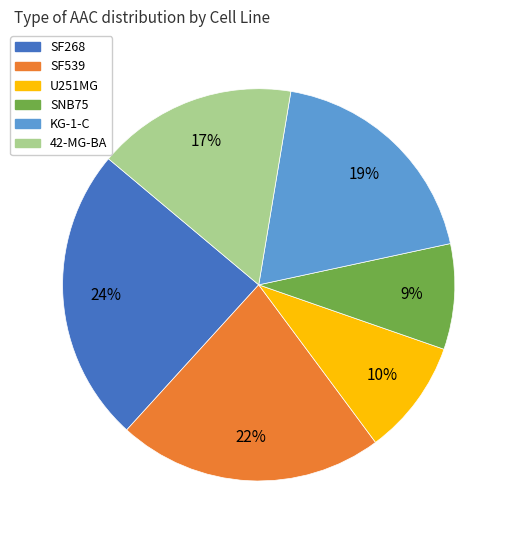

Which category has the smallest portion of the pie?

SNB75